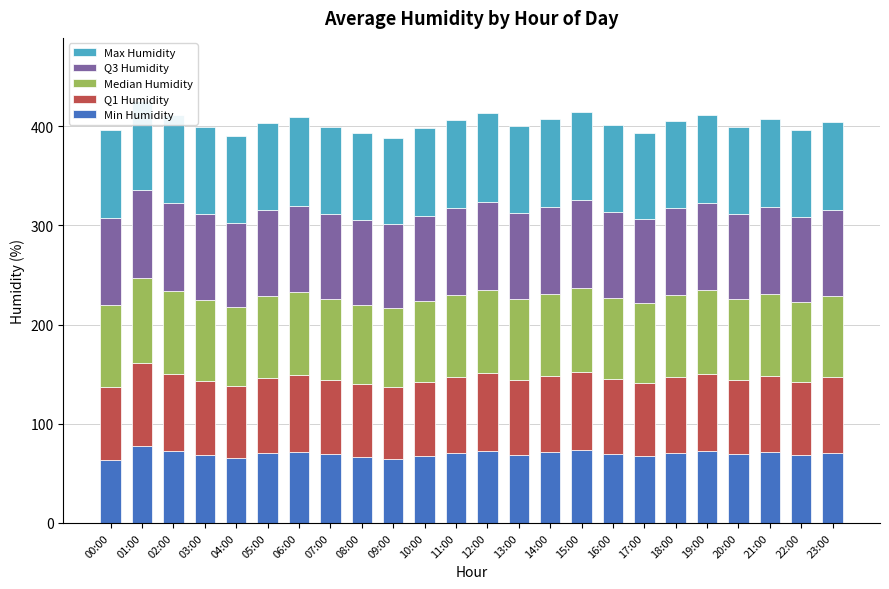

Reading right to left, list all the values displayed in this chart.

Min Humidity: 23:00=70.9	22:00=68.4	21:00=71.5	20:00=69.1	19:00=72.3	18:00=70.8	17:00=67.2	16:00=69.7	15:00=73.4	14:00=71.1	13:00=68.8	12:00=72.5	11:00=70.2	10:00=67.3	09:00=64.9	08:00=66.7	07:00=69.4	06:00=71.8	05:00=70.1	04:00=65.2	03:00=68.3	02:00=72.1	01:00=77.9	00:00=63.5
Q1 Humidity: 23:00=75.7	22:00=73.9	21:00=76.4	20:00=74.8	19:00=77.9	18:00=76.5	17:00=73.8	16:00=75.3	15:00=78.5	14:00=76.9	13:00=75.1	12:00=78.2	11:00=76.8	10:00=74.5	09:00=72.1	08:00=73.2	07:00=74.6	06:00=77.1	05:00=76.3	04:00=72.8	03:00=75.2	02:00=78.4	01:00=82.9	00:00=73.5
Median Humidity: 23:00=82.4	22:00=80.7	21:00=82.9	20:00=81.3	19:00=84.1	18:00=82.8	17:00=80.2	16:00=81.5	15:00=84.7	14:00=83.1	13:00=81.8	12:00=84.5	11:00=83.2	10:00=81.6	09:00=79.3	08:00=80.1	07:00=81.2	06:00=83.4	05:00=82.1	04:00=79.6	03:00=81.4	02:00=83.7	01:00=85.8	00:00=82.9
Q3 Humidity: 23:00=86.9	22:00=85.8	21:00=87.4	20:00=86.1	19:00=88.2	18:00=87.1	17:00=85.3	16:00=86.5	15:00=88.5	14:00=87.3	13:00=86.7	12:00=88.4	11:00=87.6	10:00=86.3	09:00=84.8	08:00=85.4	07:00=86.2	06:00=87.5	05:00=86.8	04:00=84.7	03:00=86.1	02:00=87.8	01:00=89.2	00:00=87.3
Max Humidity: 23:00=88.2	22:00=87.1	21:00=88.6	20:00=87.5	19:00=89.0	18:00=88.3	17:00=86.8	16:00=87.7	15:00=89.1	14:00=88.5	13:00=87.9	12:00=89.2	11:00=88.8	10:00=88.0	09:00=86.9	08:00=87.2	07:00=87.8	06:00=89.0	05:00=88.2	04:00=87.4	03:00=88.3	02:00=89.1	01:00=89.3	00:00=88.7